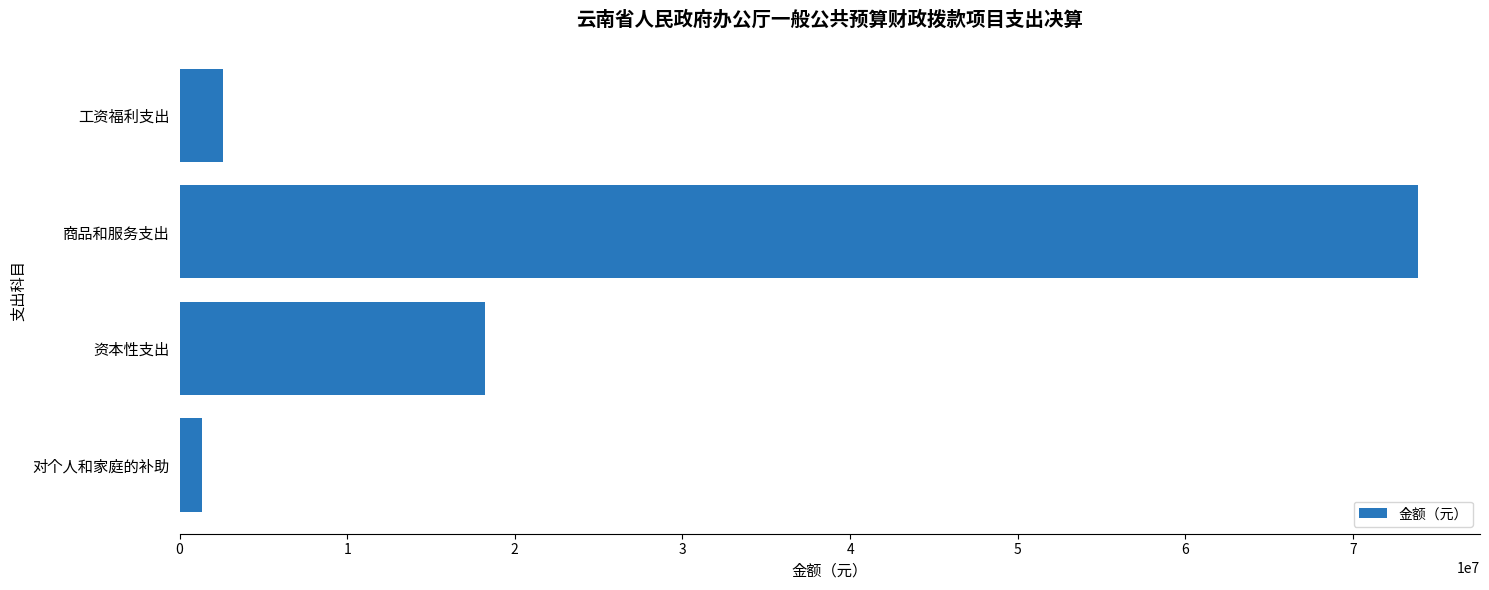

How many data points are above 18200015?

2